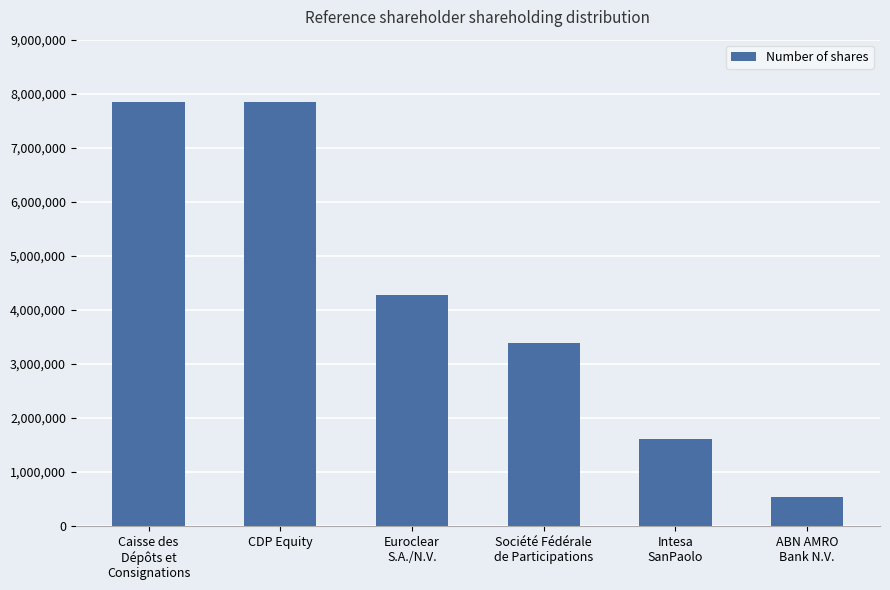

Reading left to right, list all the values displayed in this chart.

7840000	7840000	4284252	3391200	1606594	539000